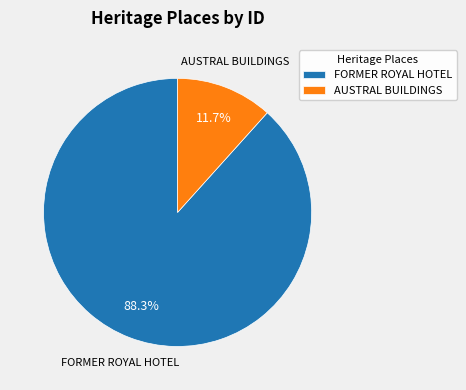

How many slices are in this pie chart?

2